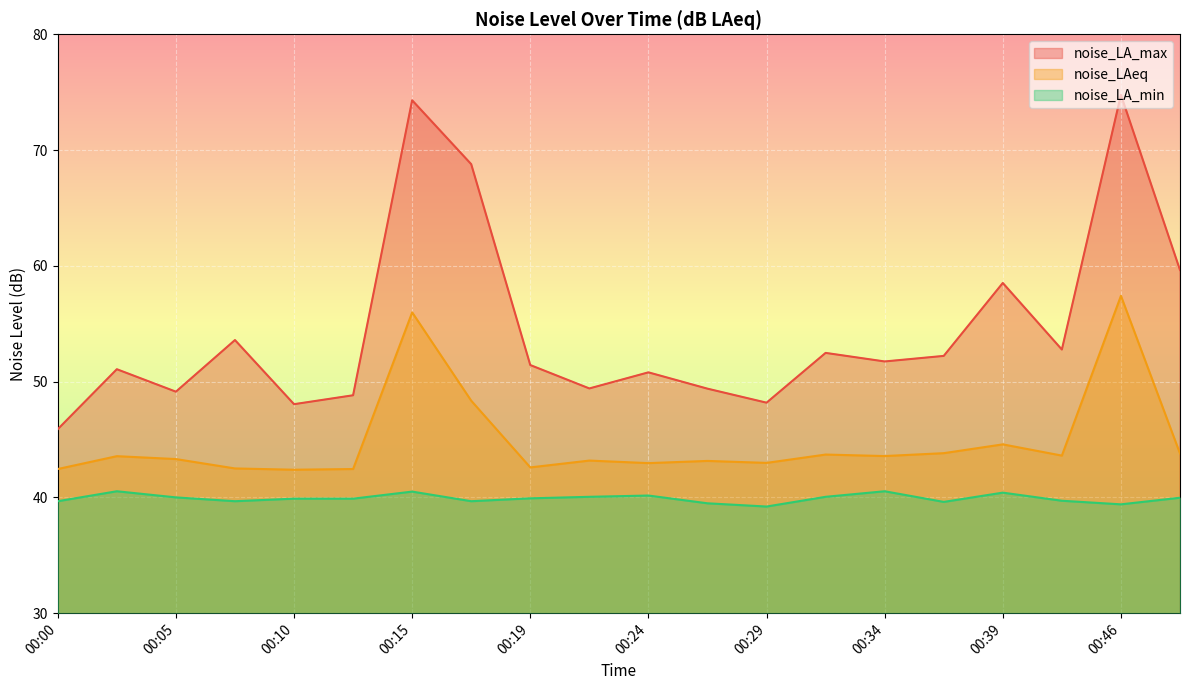

Rank the series at 00:10 from highest to lowest value.

noise_LA_max, noise_LAeq, noise_LA_min